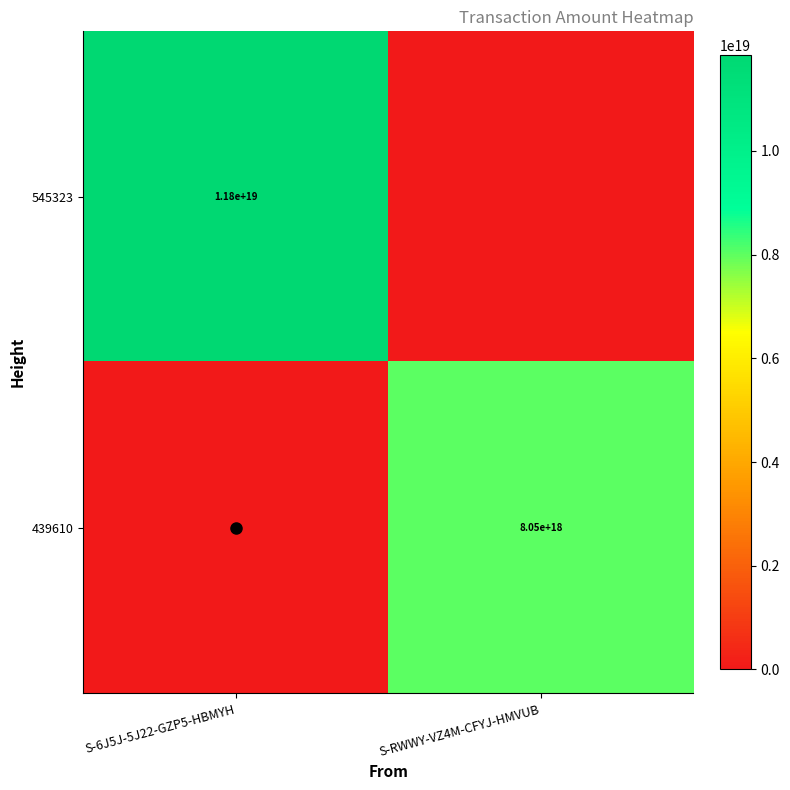

What is the difference between the 545323 values at S-6J5J-5J22-GZP5-HBMYH and S-RWWY-VZ4M-CFYJ-HMVUB?

11845390424795232256